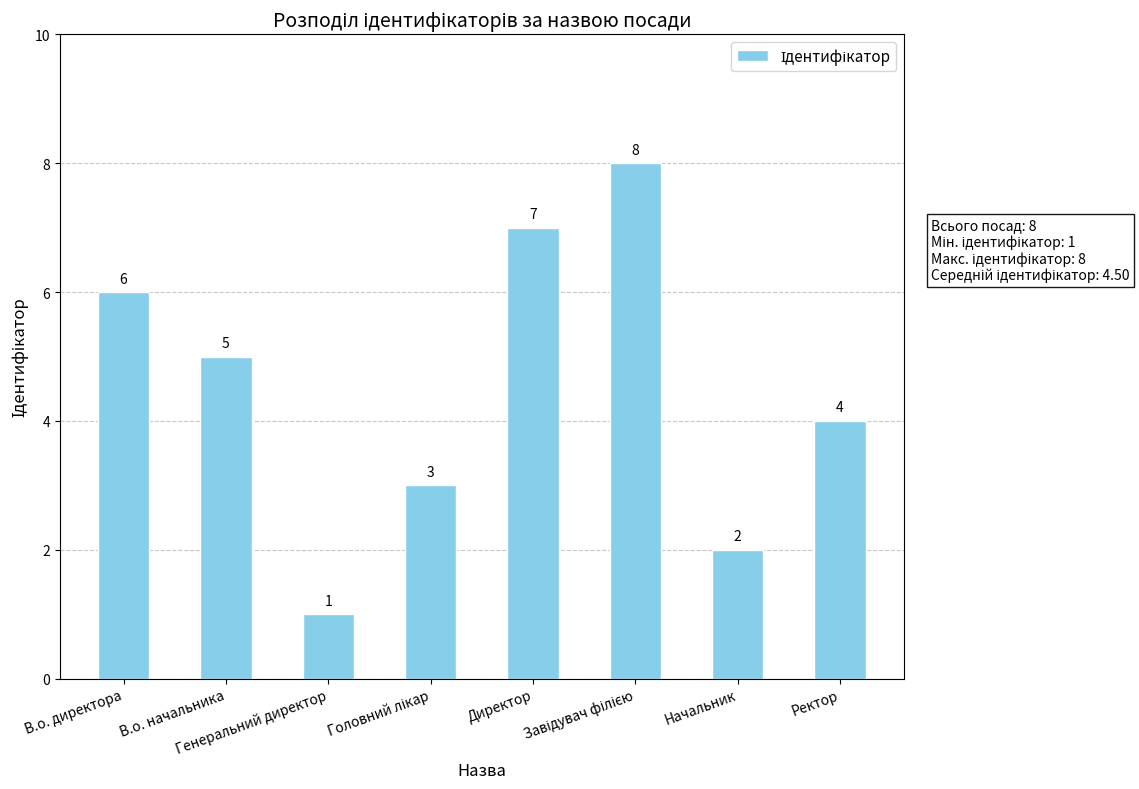

The value at В.о. начальника is 5. True or false?

True